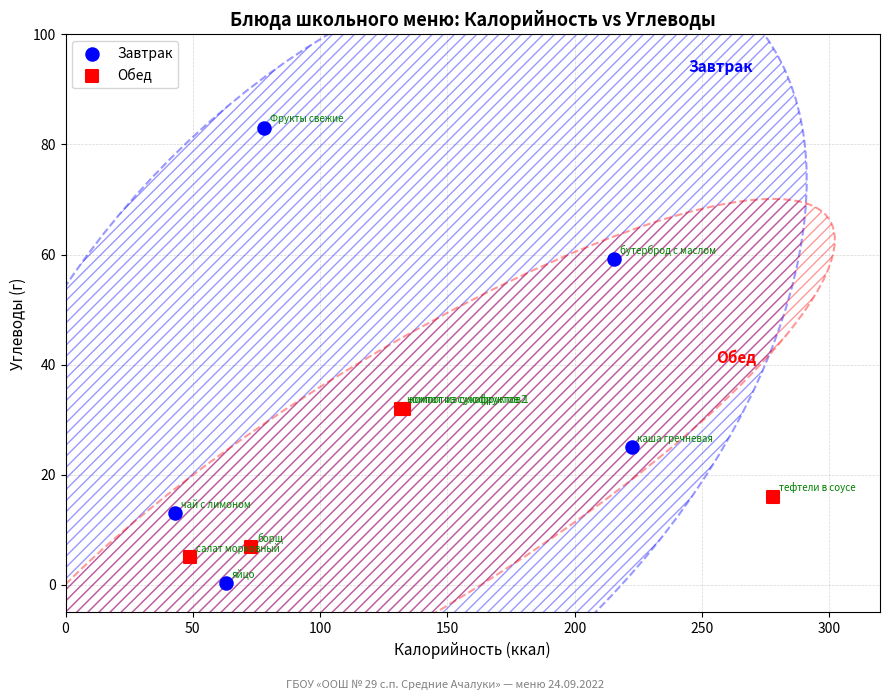

Which series reaches the minimum Y coordinate?

Завтрак